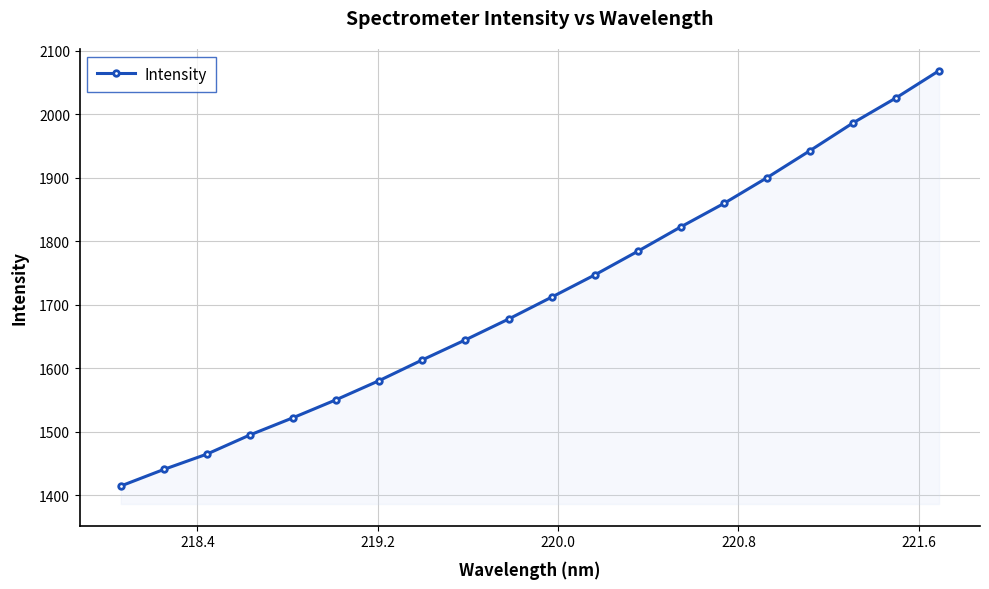

True or false: there are more than 2 points higher than both neighbors.

False